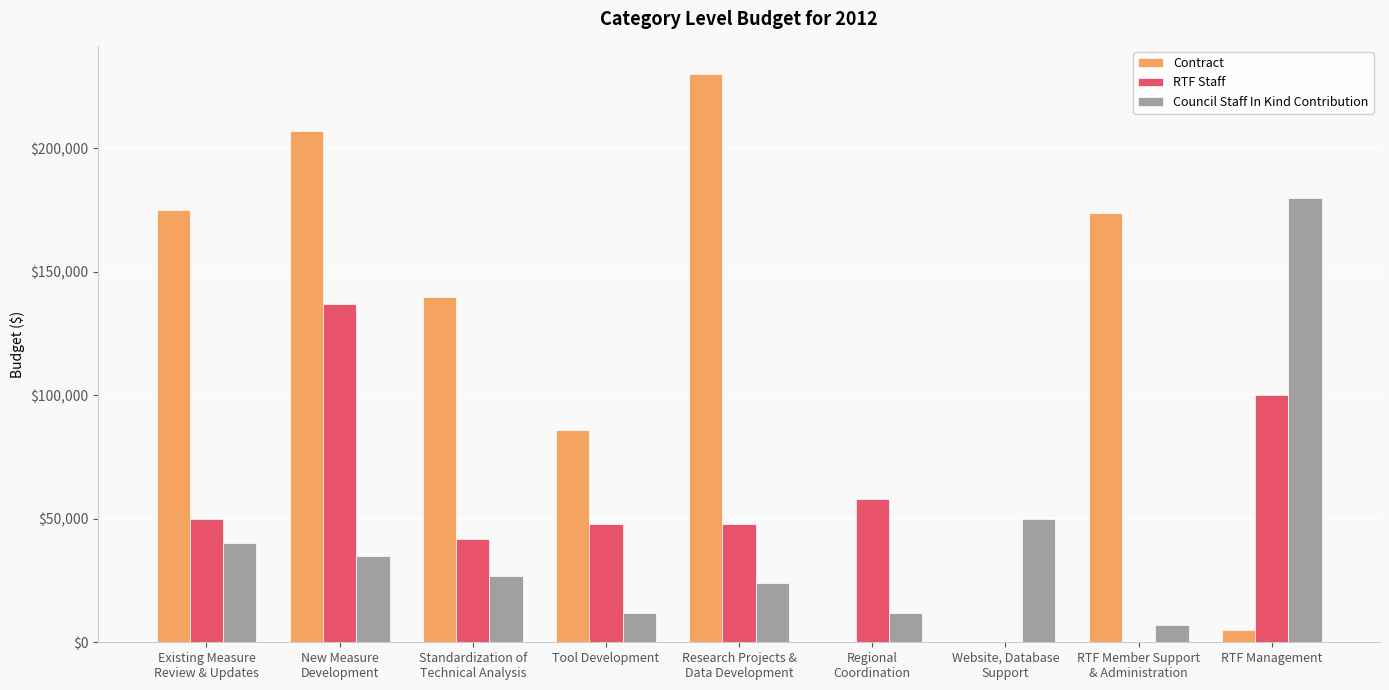

Which series has the largest total across all categories?

Contract